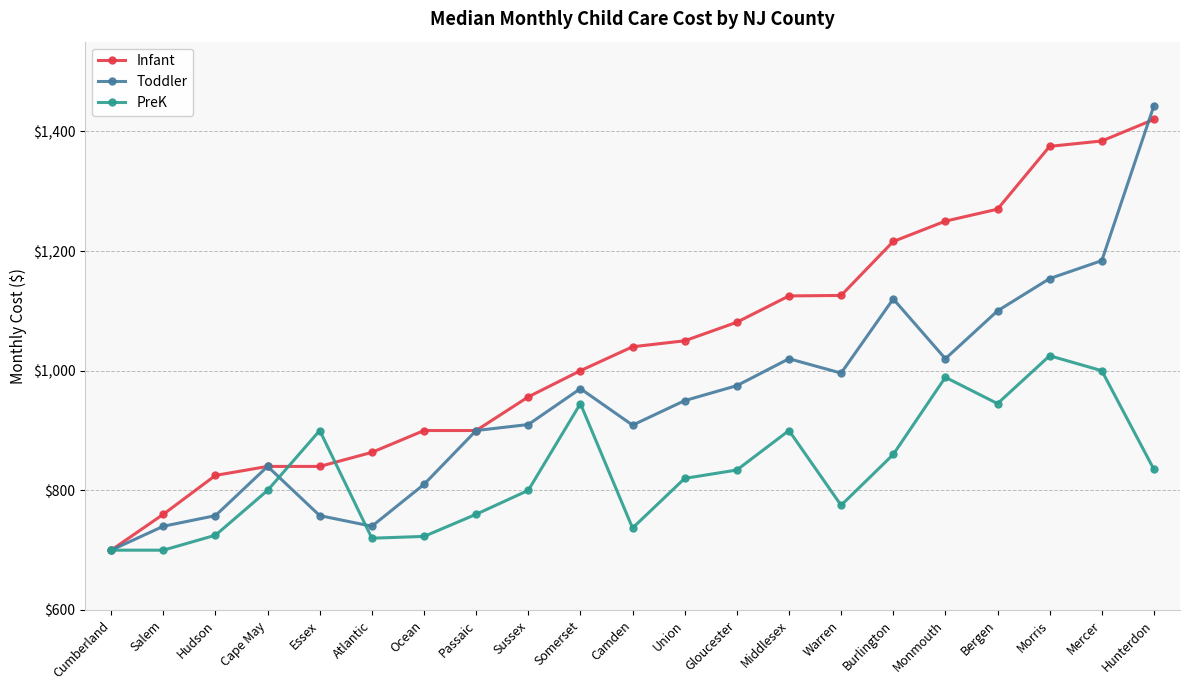

At which category does the chart reach its peak across all series?

Hunterdon